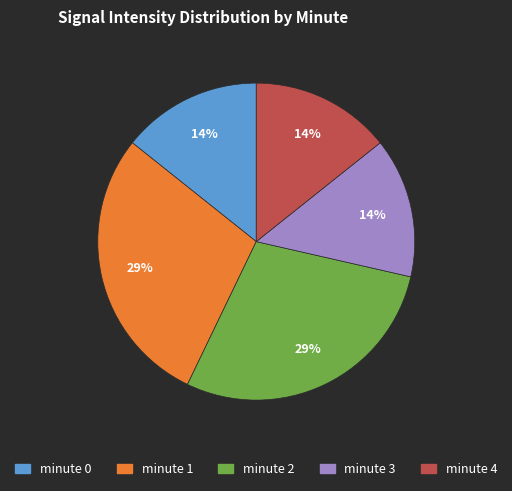

Is there any slice that represents more than half of the pie?

No